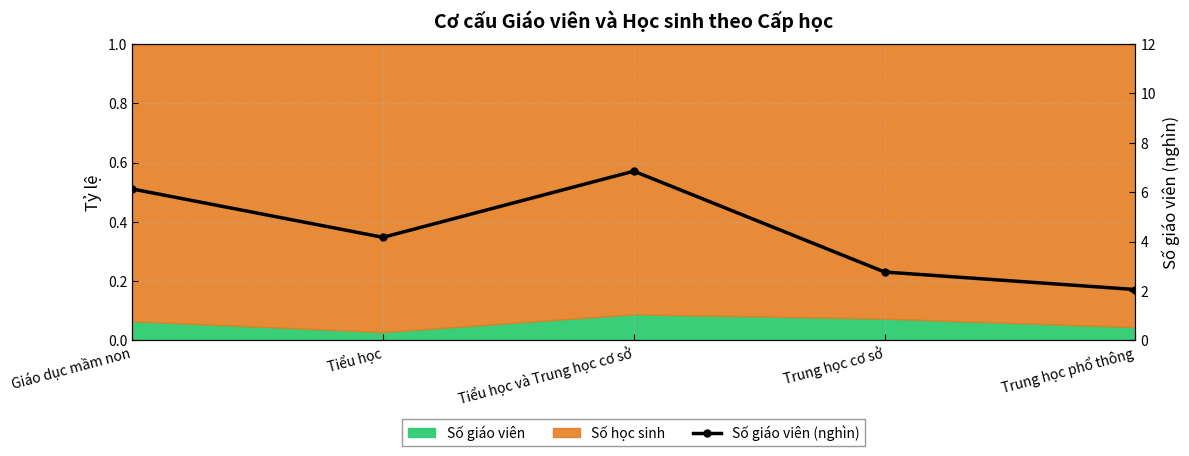

What is the ratio of the value at Tiểu học to the value at Giáo dục mầm non?

0.7